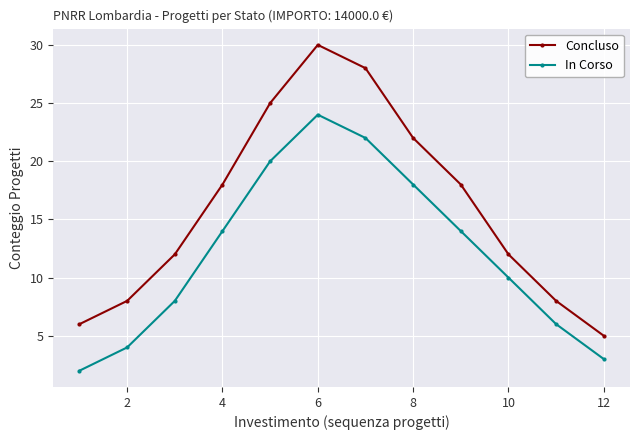

What is the maximum value for In Corso?

24